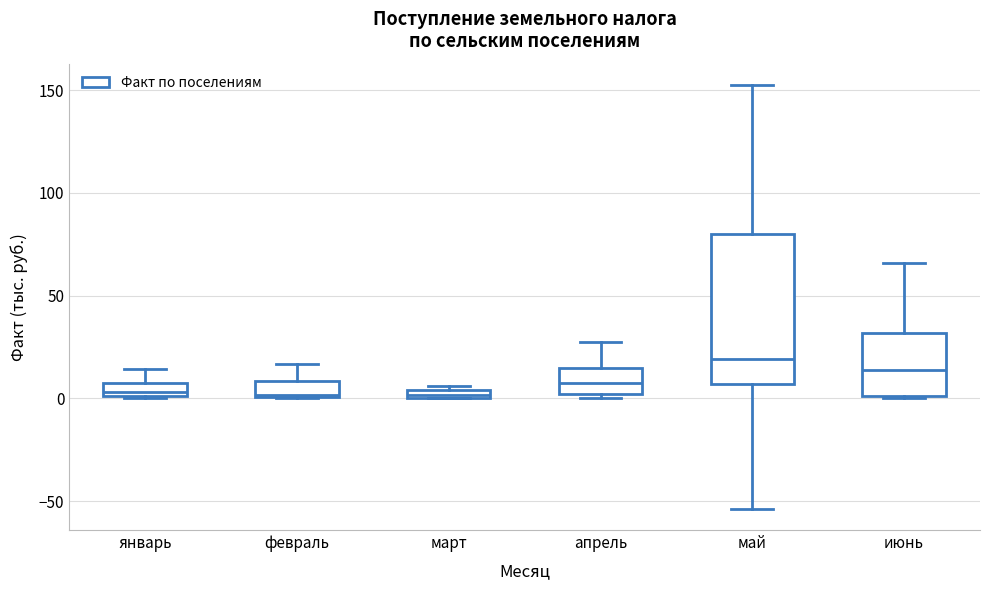

Comparing the boxes themselves (not the whiskers), which one is the tallest?

май